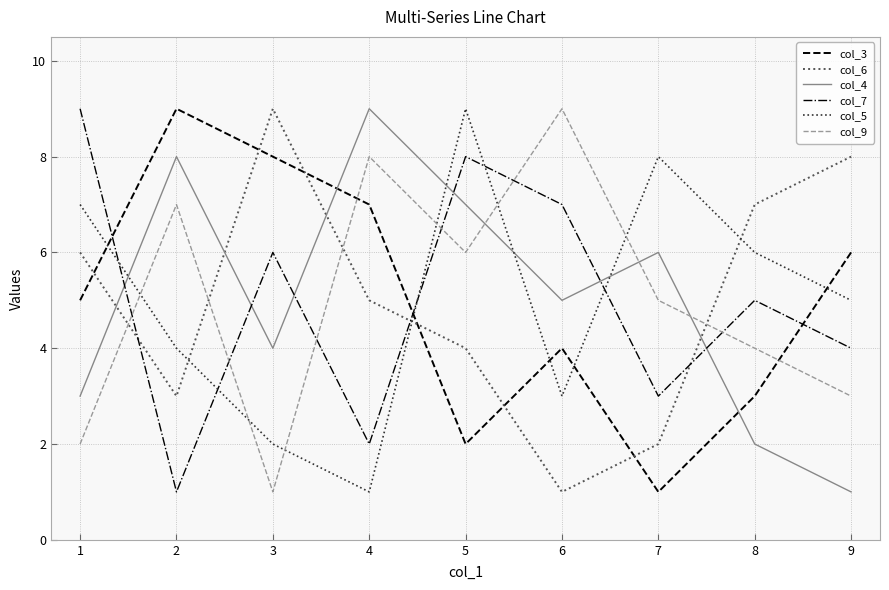

Reading right to left, extract all data points from this chart.

col_3: 6	3	1	4	2	7	8	9	5
col_6: 8	7	2	1	4	5	9	3	6
col_4: 1	2	6	5	7	9	4	8	3
col_7: 4	5	3	7	8	2	6	1	9
col_5: 5	6	8	3	9	1	2	4	7
col_9: 3	4	5	9	6	8	1	7	2